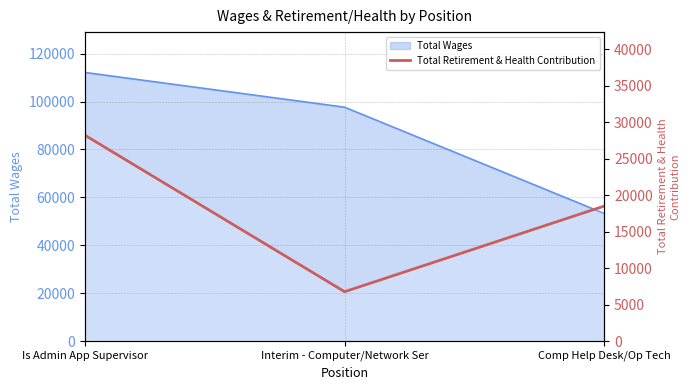

What is the minimum value shown in the chart?

6782